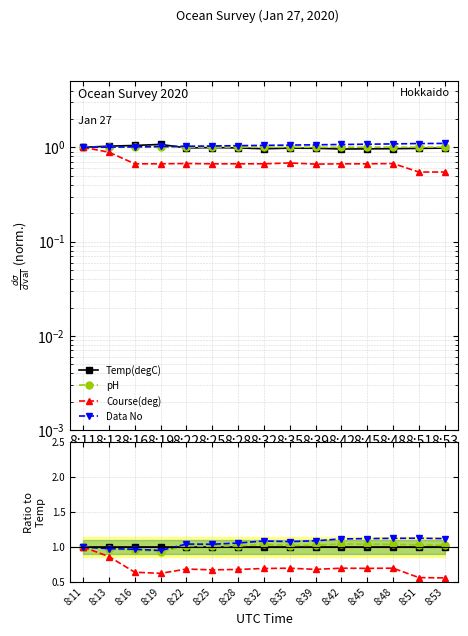

What is the highest value of the Course(deg) series?

1.0